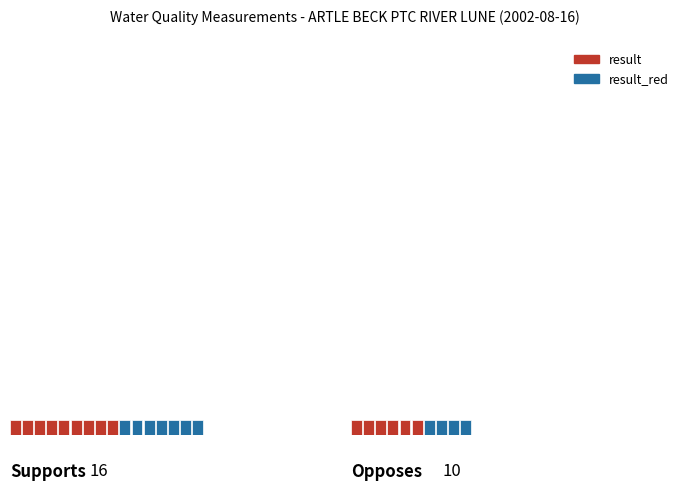

True or false: result has a value of 50.4 at O Diss %sat.

False